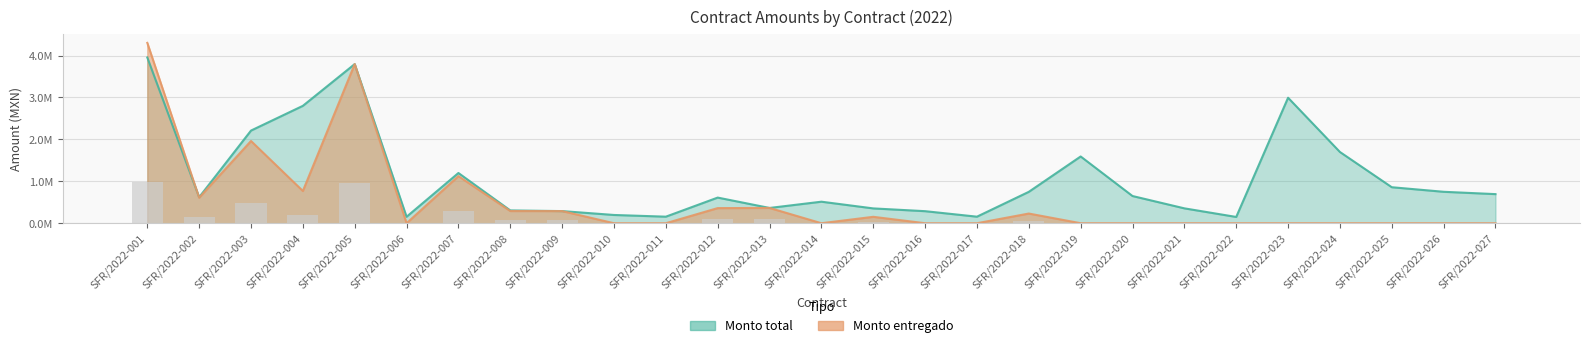

How many bars are there in each group?

2